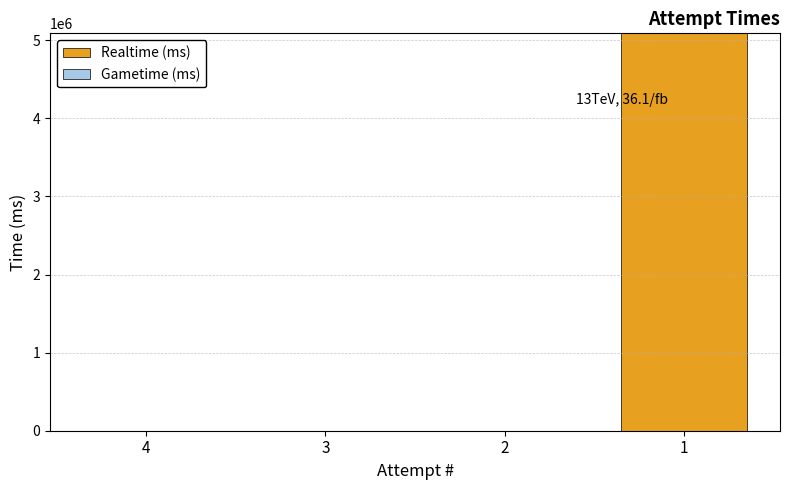

What is the greatest value displayed?

5088071